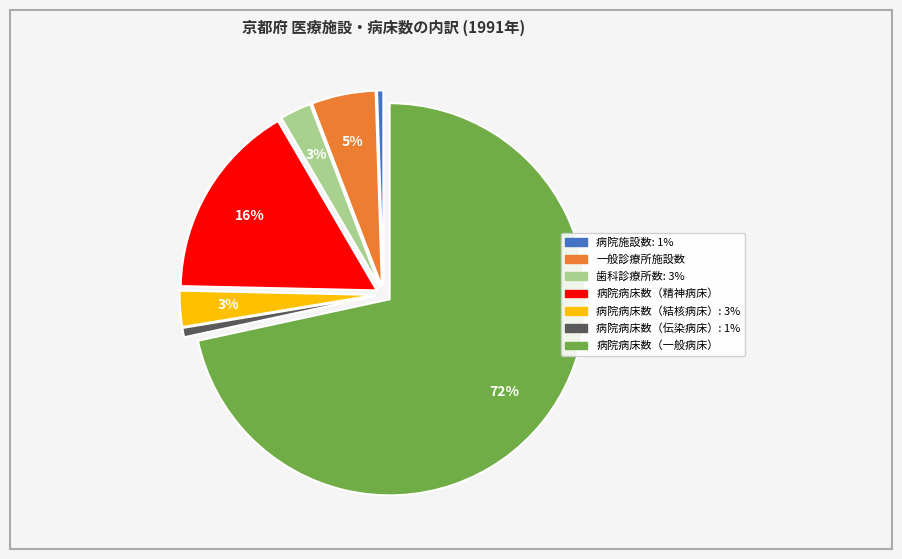

Do 病院病床数（伝染病床） and 病院病床数（一般病床） together represent more than half of the pie?

Yes